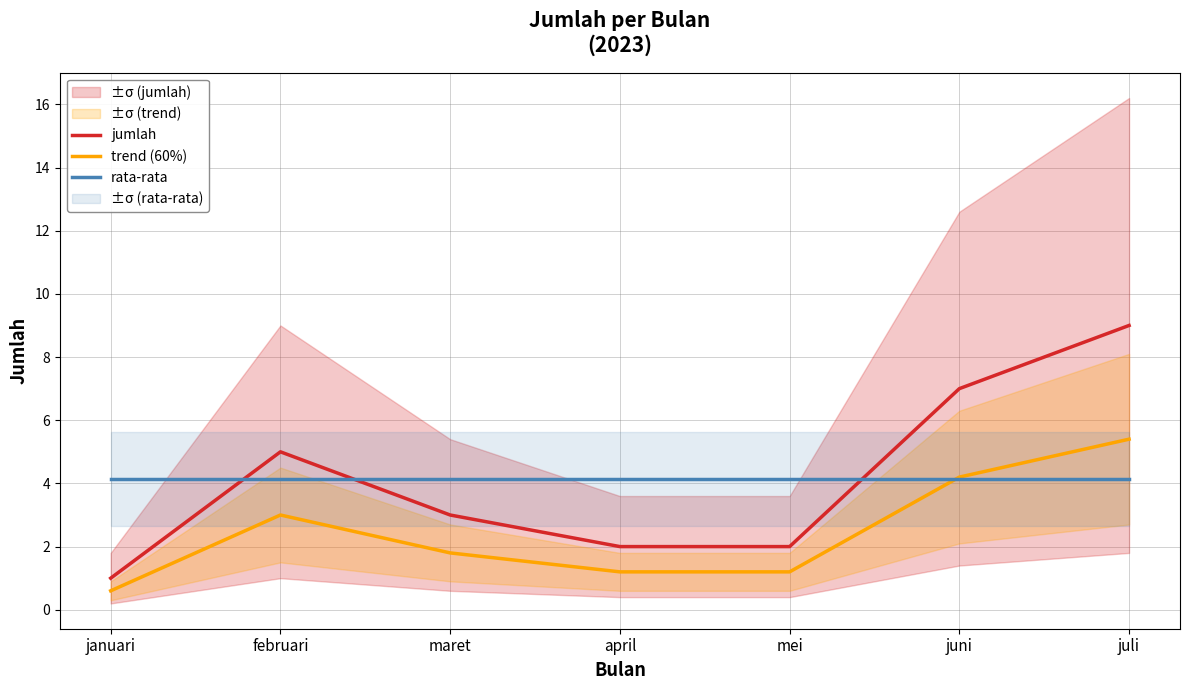

After their last crossing, which series has the higher values: jumlah or rata-rata?

jumlah